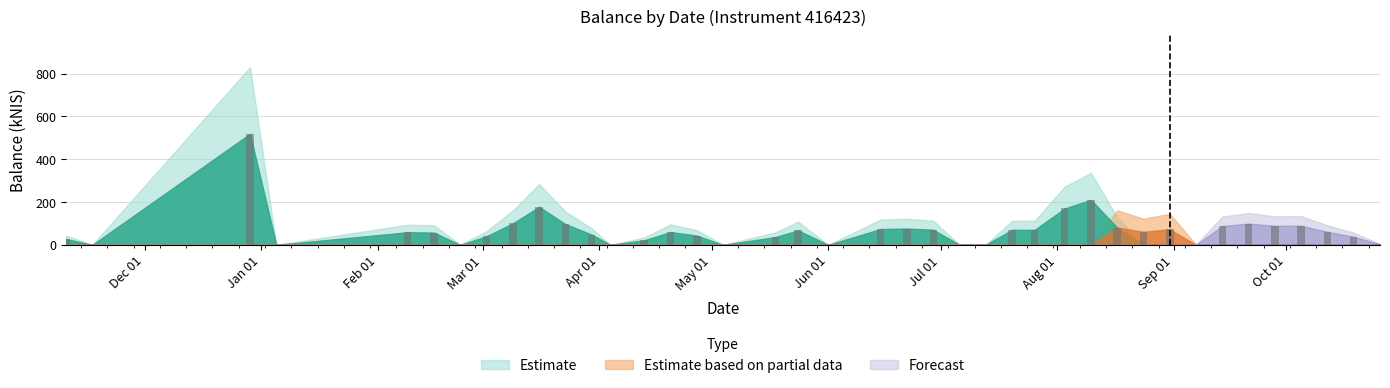

What is the maximum value shown in the chart?

519.0